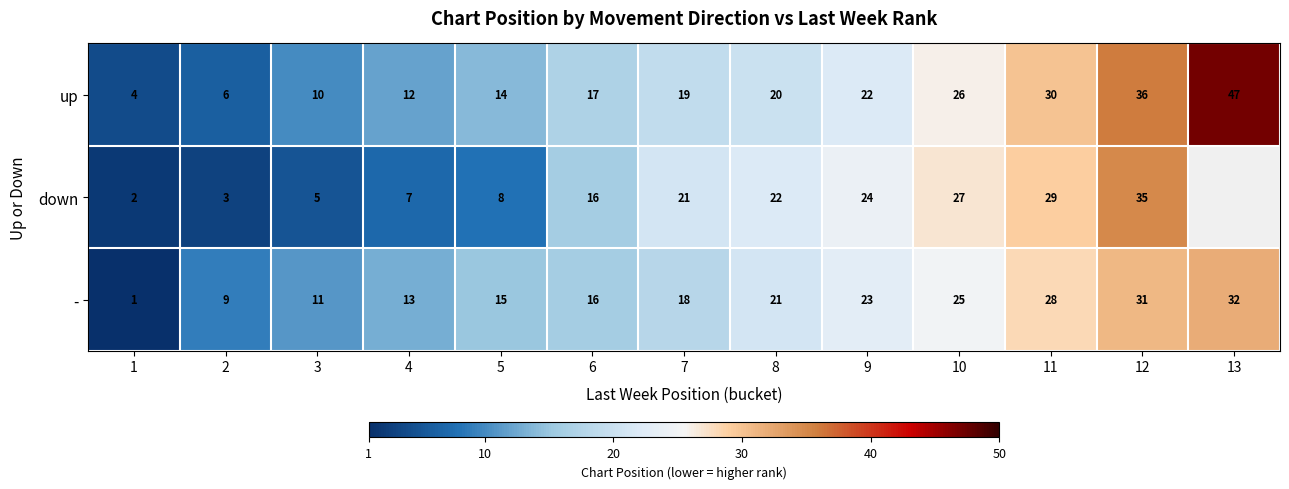

At 9, list the series in order from largest to smallest.

down, -, up